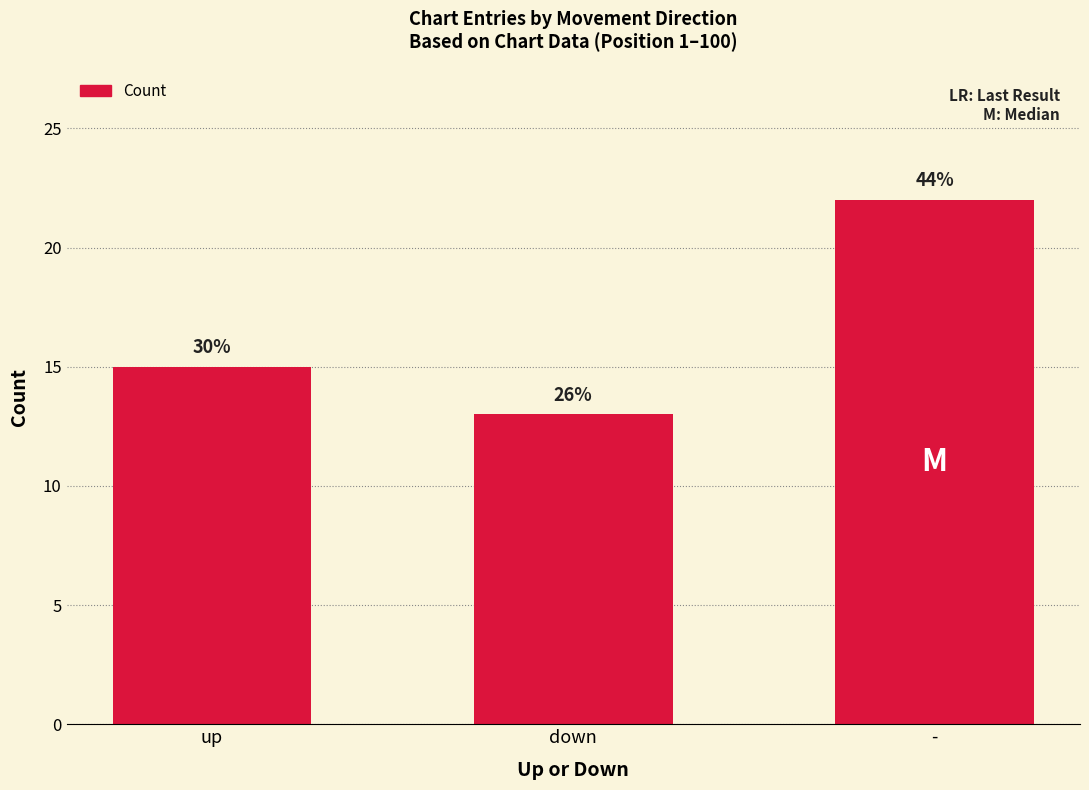

Rank the categories by value from lowest to highest.

down, up, -